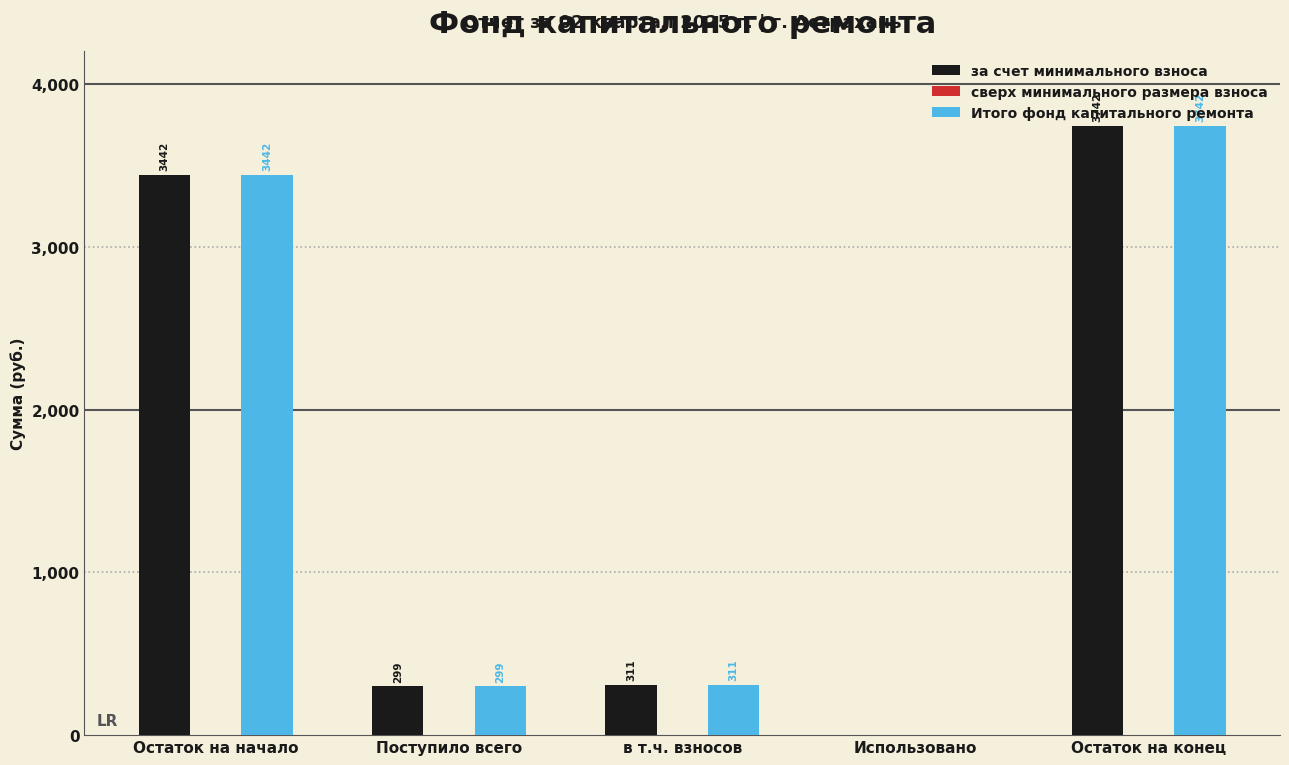

At which category is the sum across all series the highest?

Остаток на конец